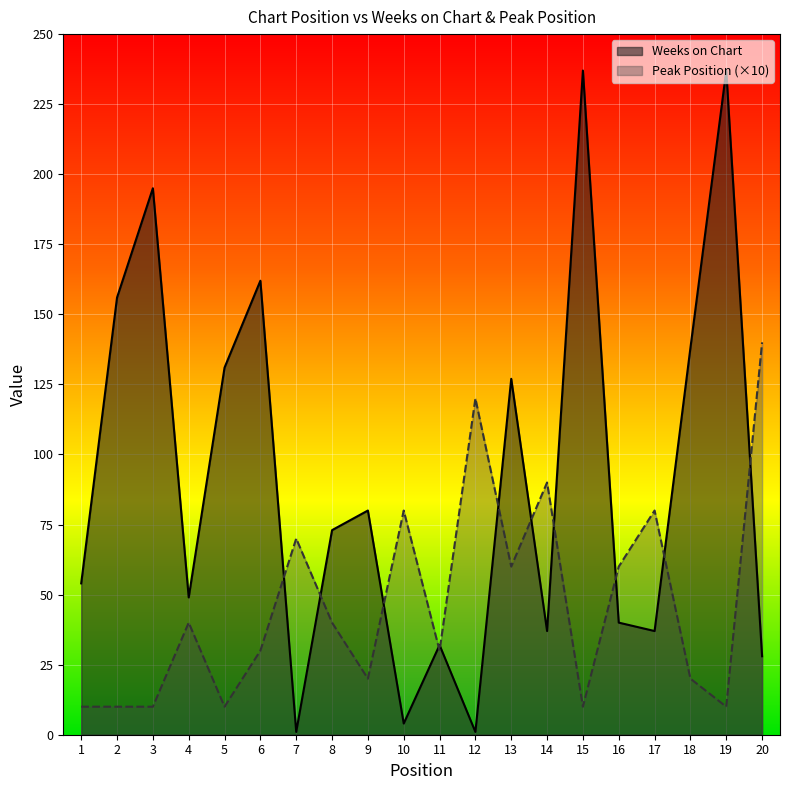

True or false: Weeks on Chart has a value of 138 at 18.

True